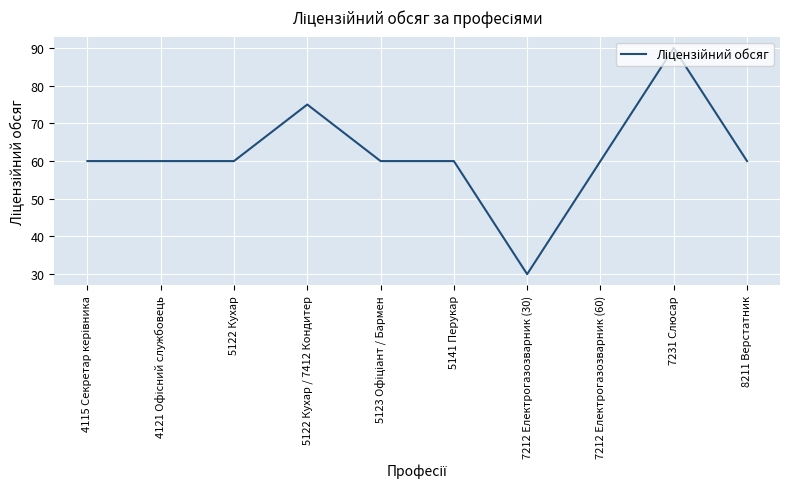

Count the number of categories in the chart.

10